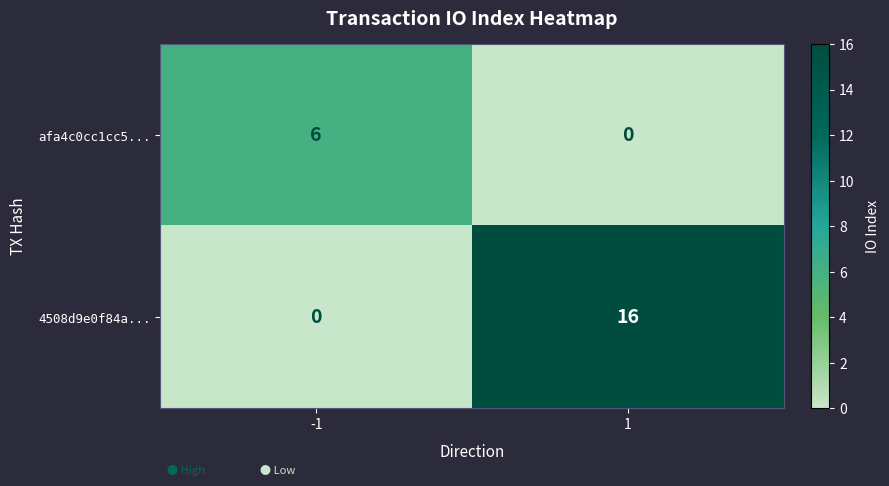

Which series has the largest range (max minus min)?

4508d9e0f84a...